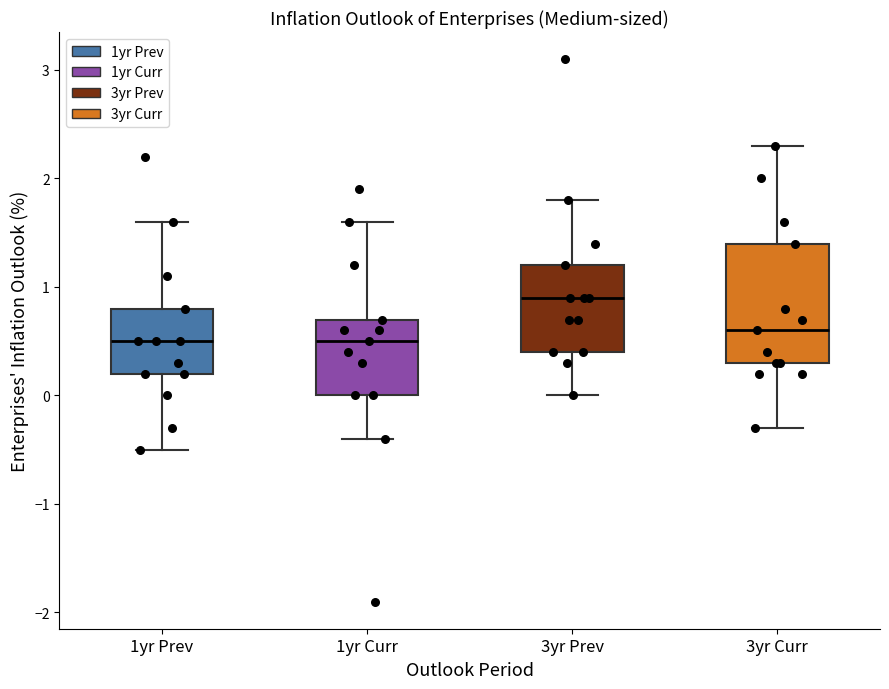

Where does the lower whisker of the box for 1yr Prev end on the y-axis? The values are not printed on the chart, so give them approximately, as read against the axis.

-0.5